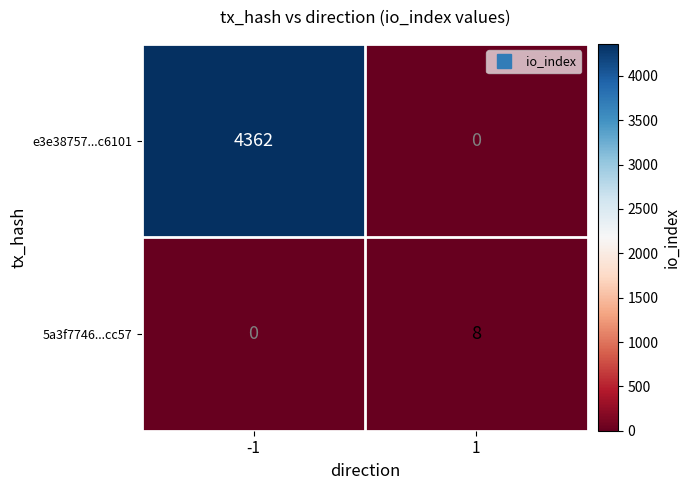

What is the maximum value shown in the chart?

4362